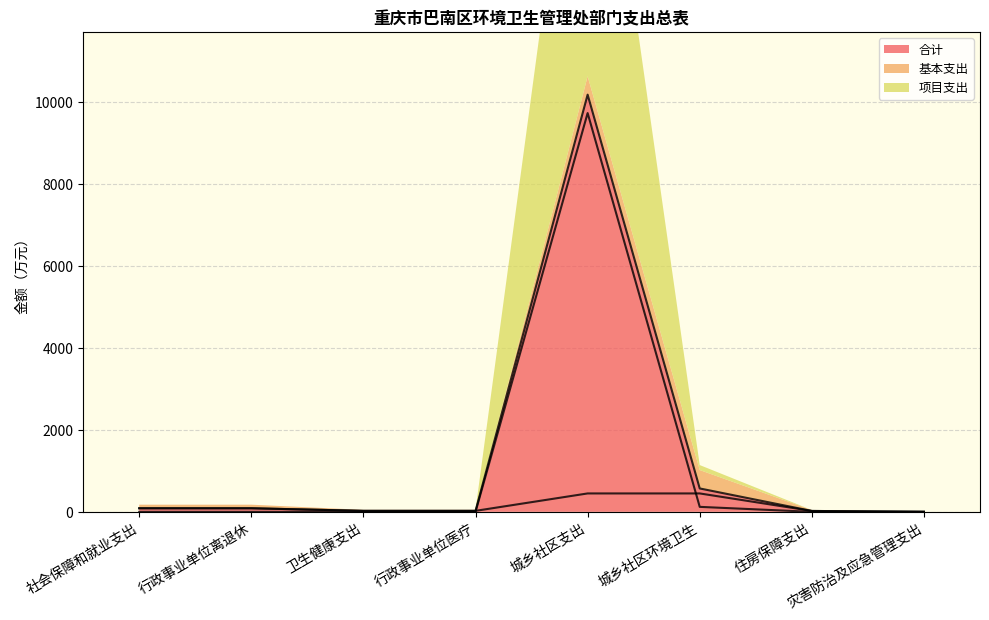

What is the average value of the 项目支出 series?

1233.0